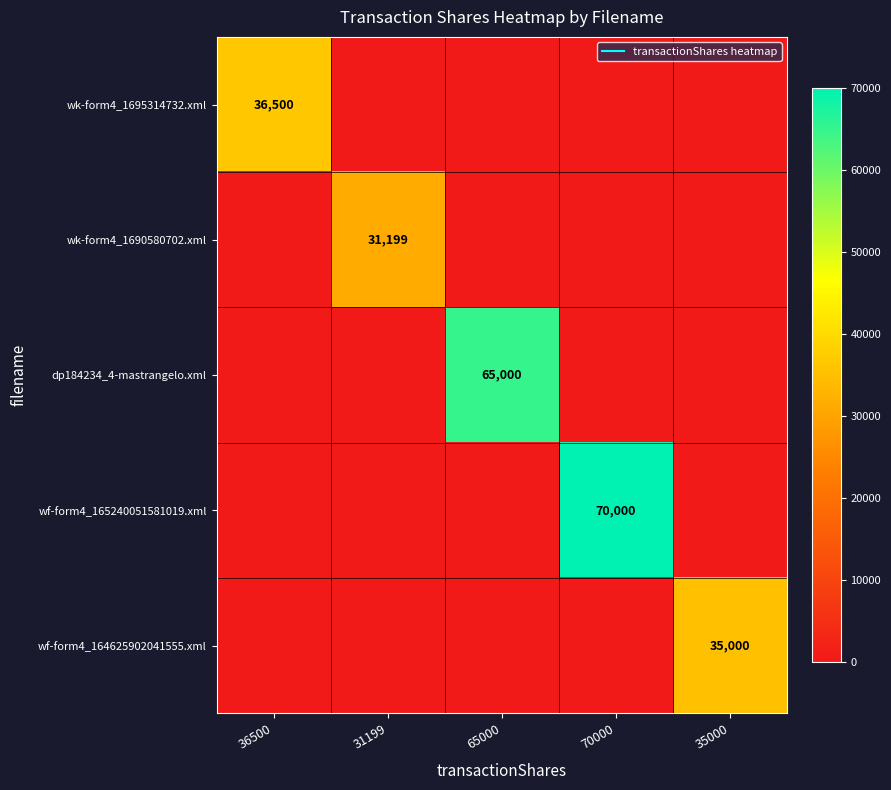

Rank the series at 65000 from lowest to highest value.

wk-form4_1695314732.xml, wk-form4_1690580702.xml, wf-form4_165240051581019.xml, wf-form4_164625902041555.xml, dp184234_4-mastrangelo.xml